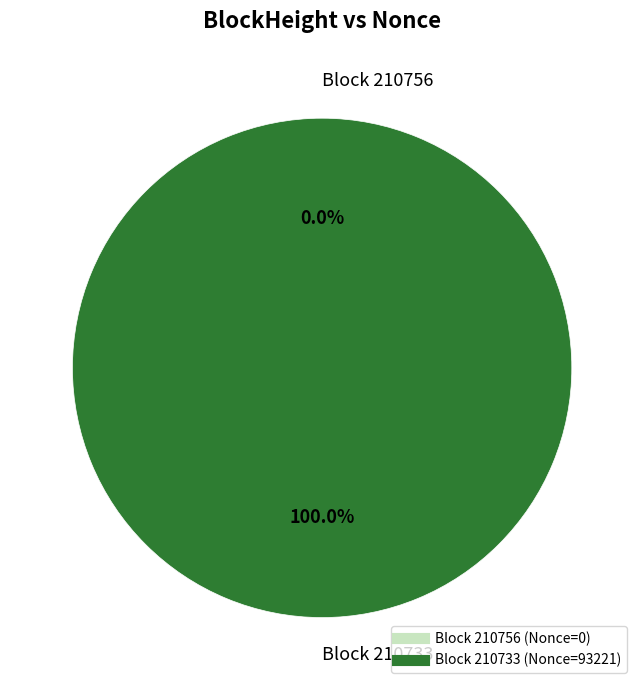

Is the sum of 210756 and 210733 greater than half?

Yes